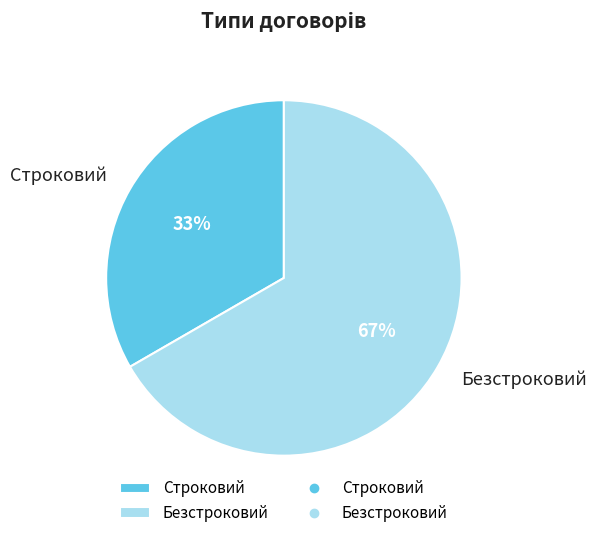

How many segments does this pie chart have?

2